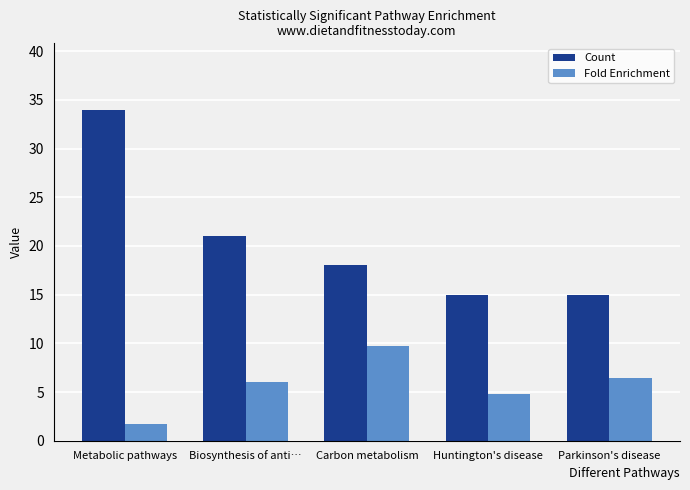

Reading right to left, list all the values displayed in this chart.

Count: 15.0	15.0	18.0	21.0	34.0
Fold Enrichment: 6.4	4.8	9.7	6.0	1.7